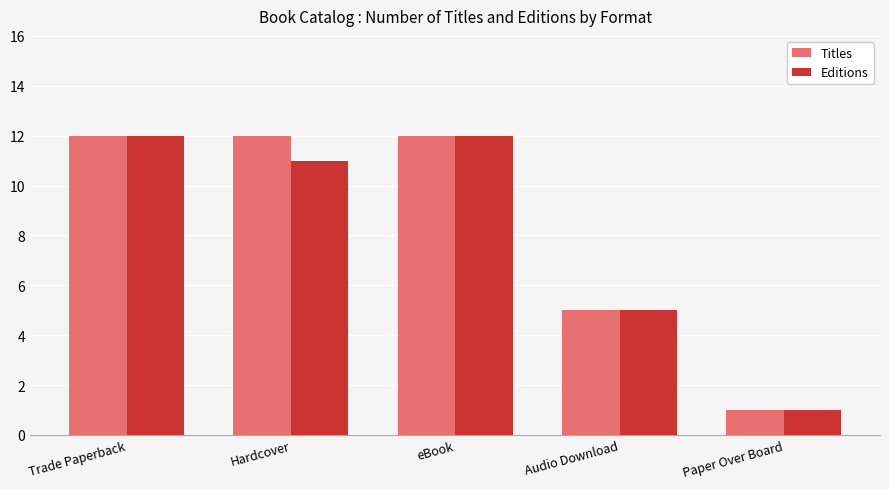

Rank the series at Hardcover from lowest to highest value.

Editions, Titles